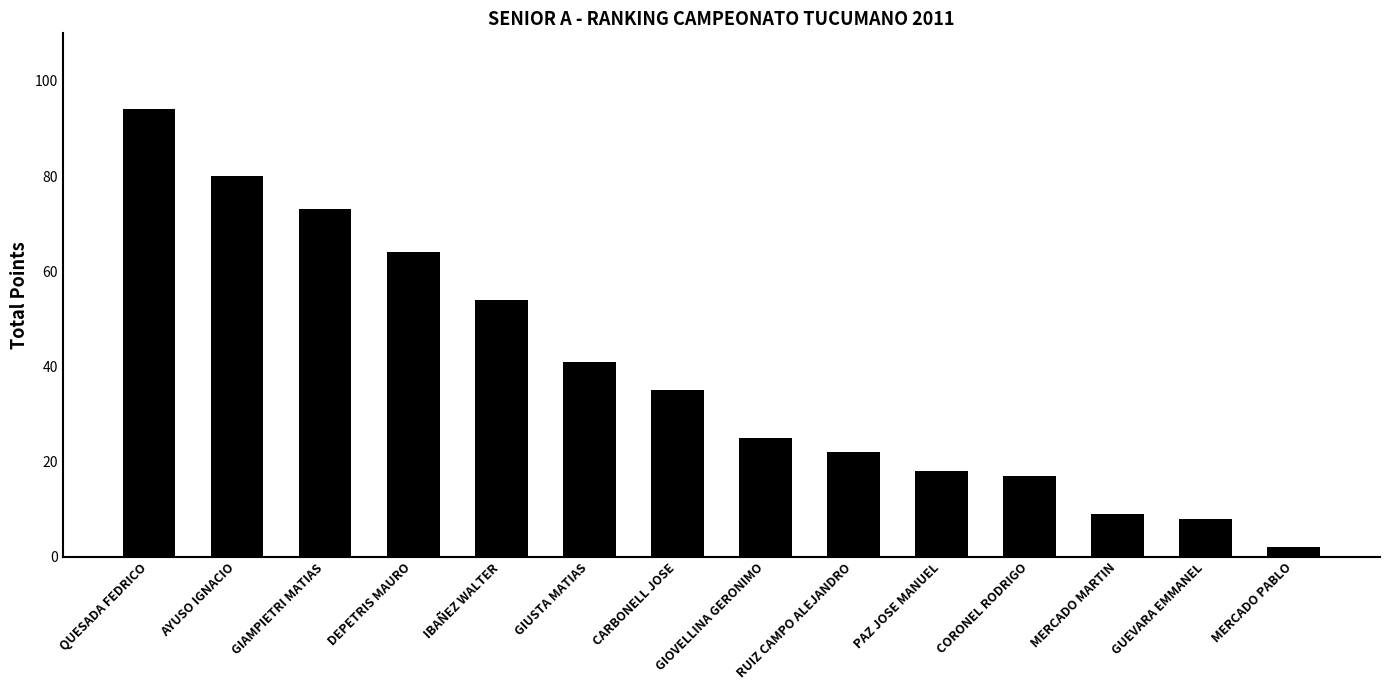

What is the smallest value displayed?

2